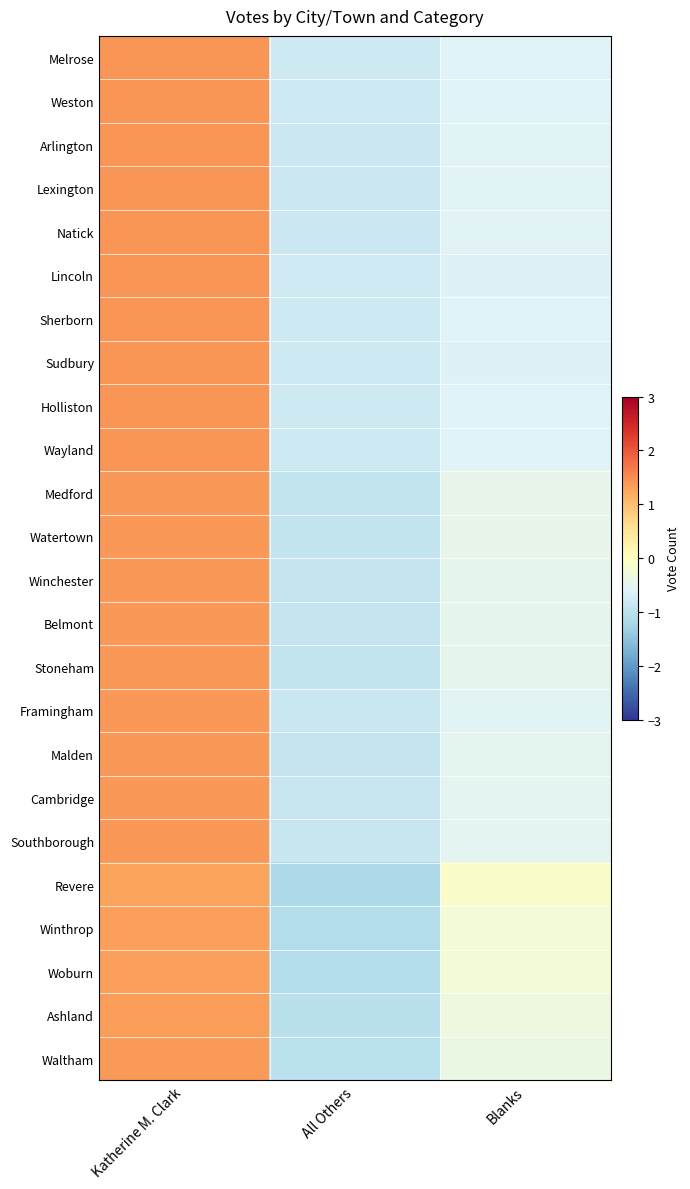

Which has a higher value, Blanks or Katherine M. Clark?

Katherine M. Clark